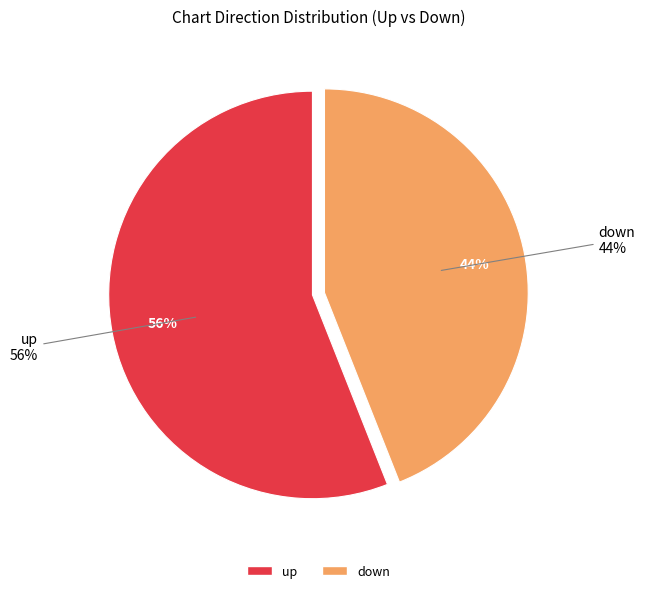

Does up account for over 50% of the chart?

Yes